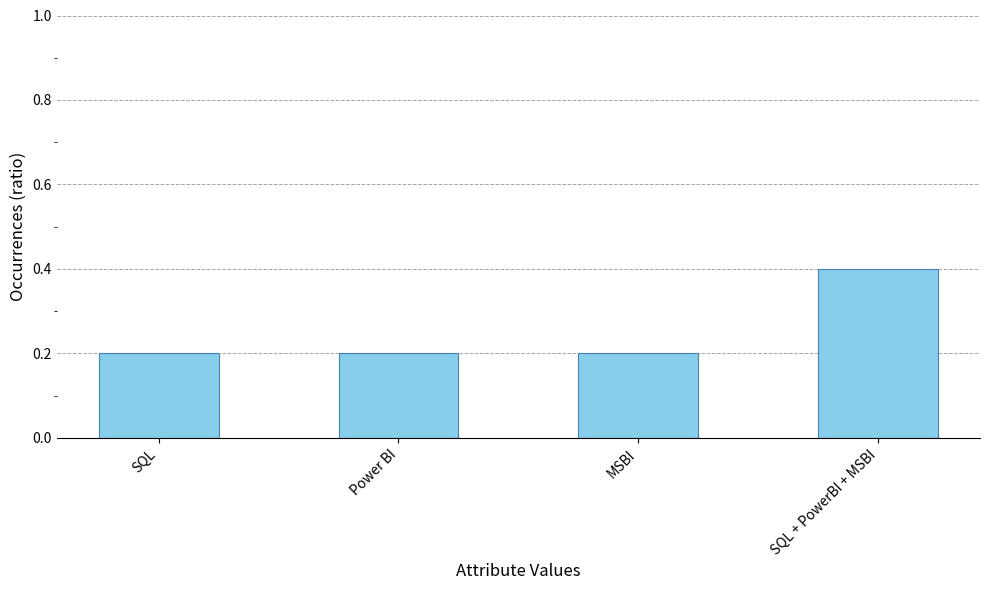

What is the label of the 2nd bar from the right?

MSBI